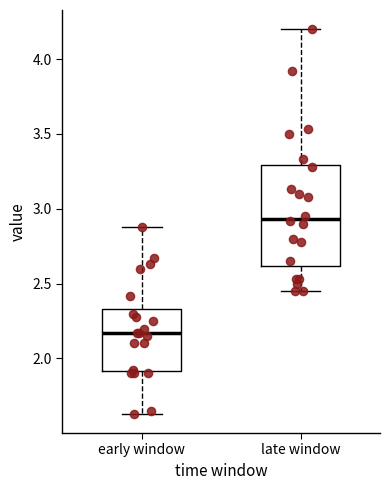

Reading left to right, transcribe this box plot: for each box, give where its median line is, the range the box spans, and where its two whiskers end, as read against the y-axis. The values are not printed on the chart, so give them approximately, as read against the axis.

early window: median 2.15, box 1.90 to 2.35, whiskers 1.65 to 2.90
late window: median 2.95, box 2.60 to 3.30, whiskers 2.45 to 4.20